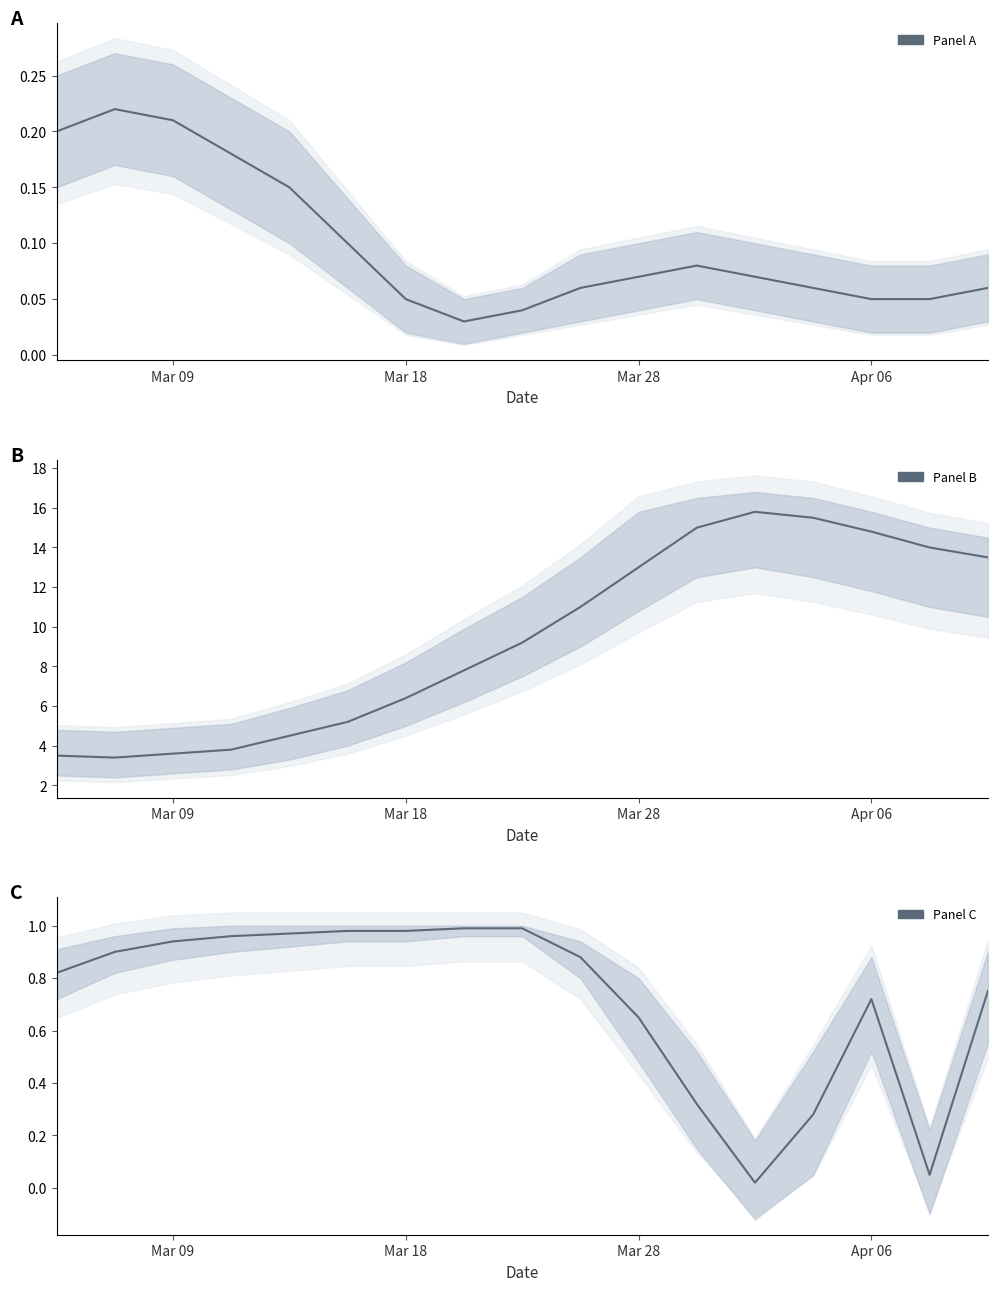

The Panel B series shows 3.5 at Mar 09. True or false?

True